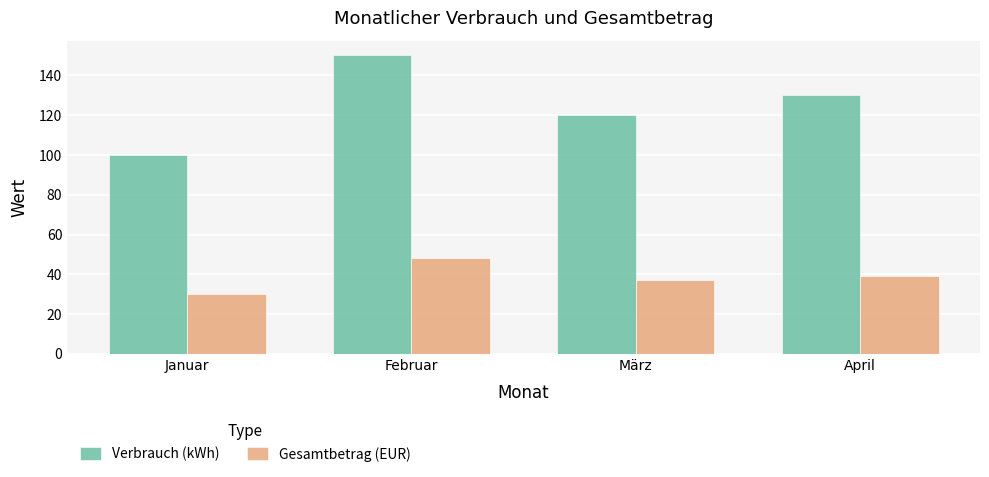

Which series changed the most between Januar and April?

Verbrauch (kWh)